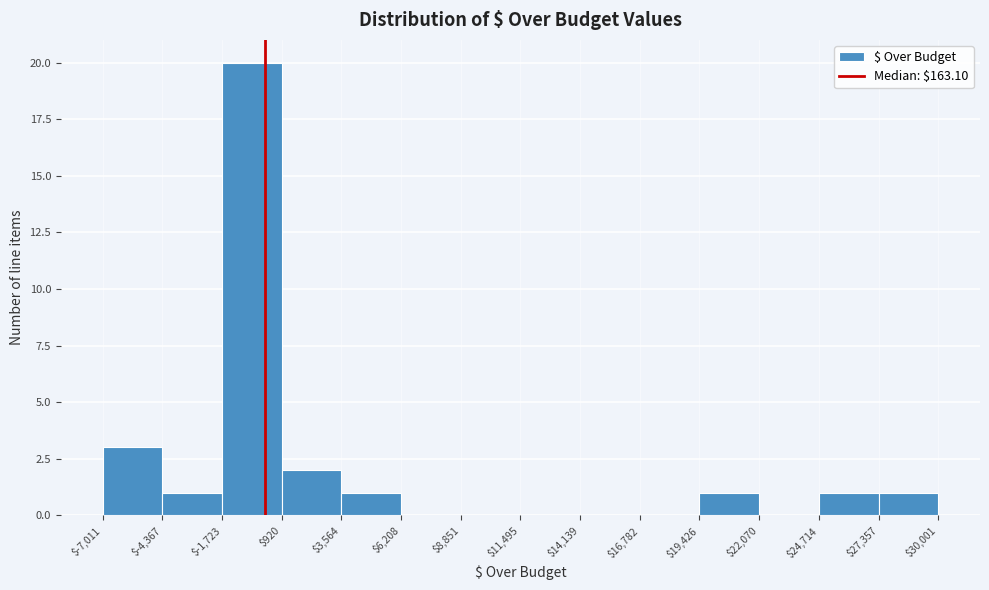

Which range on the x-axis has the tallest bar?

$-1,723 to $920